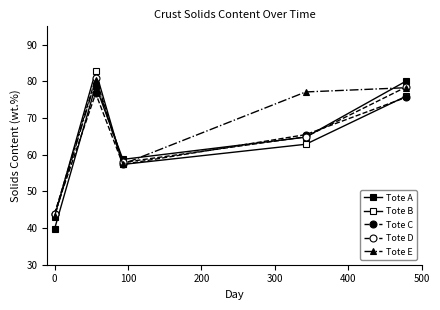

After their last crossing, which series has the higher values: Tote D or Tote A?

Tote A